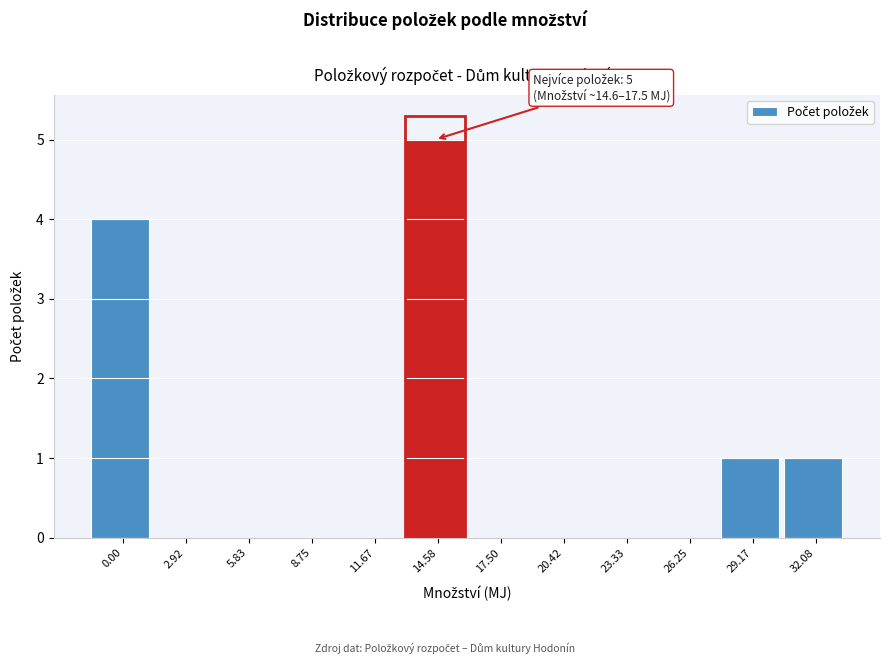

Reading right to left, list all the values displayed in this chart.

32.08=1	29.17=1	26.25=0	23.33=0	20.42=0	17.50=0	14.58=5	11.67=0	8.75=0	5.83=0	2.92=0	0.00=4